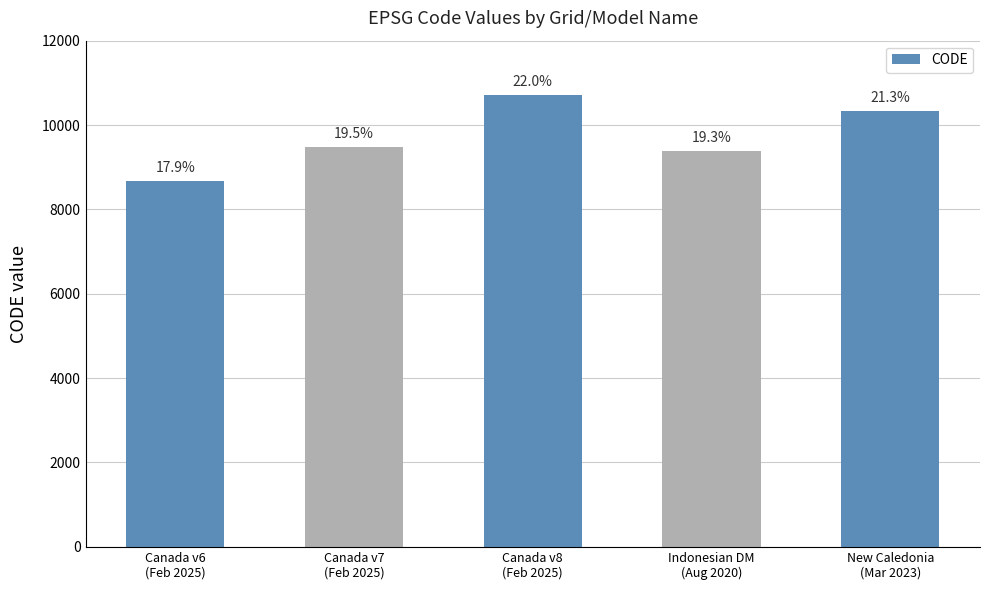

What value does the data have at Canada v8
(Feb 2025), to the nearest 10?

10710